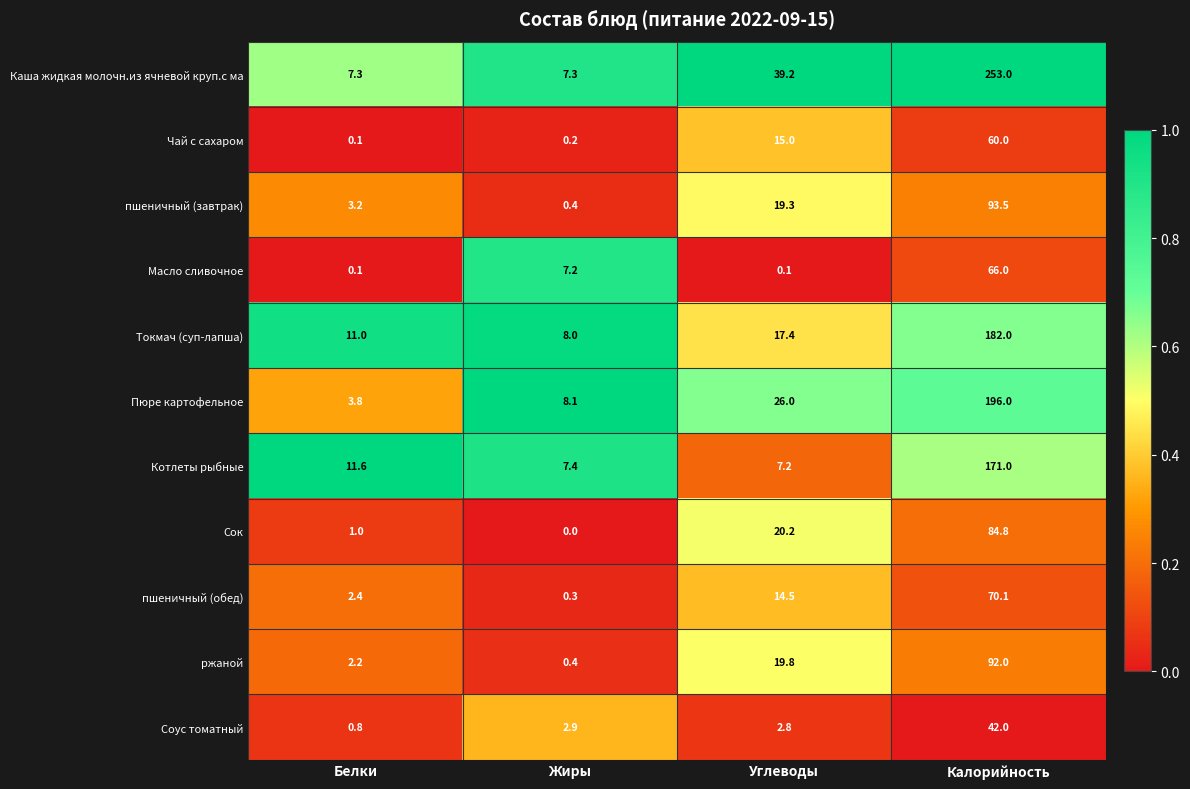

What is the spread (max minus min) of values at Жиры?

8.1